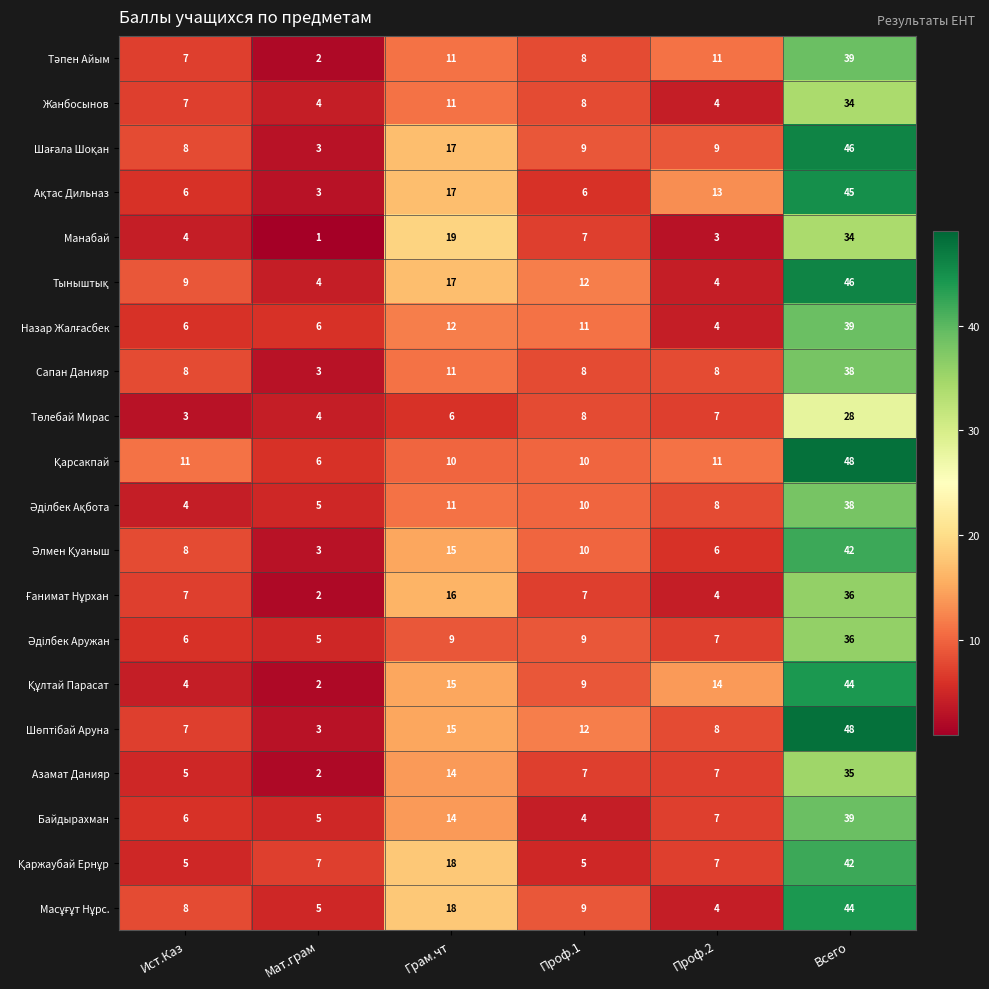

The Сапан Данияр series shows 38 at Всего. True or false?

True